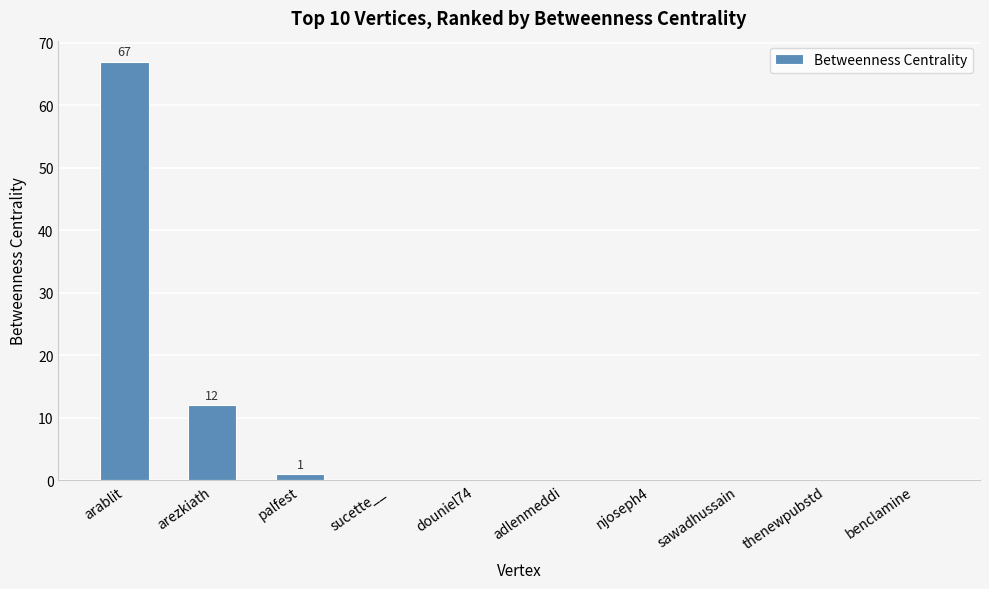

True or false: the data shows 42 at douniel74.

False